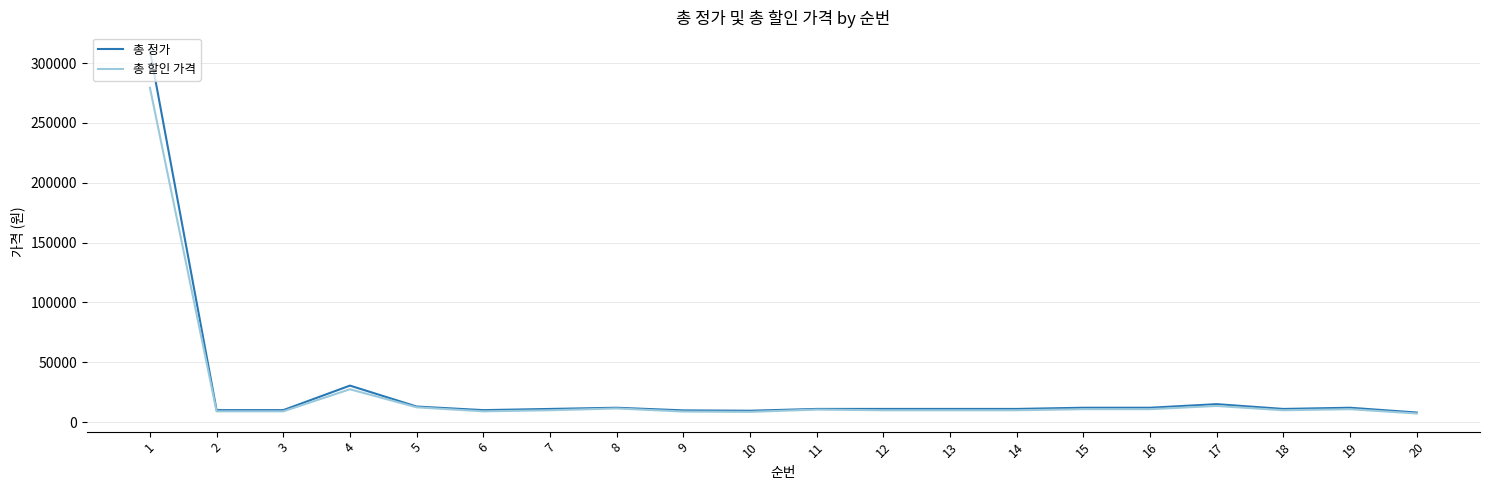

Which series changed the most between 4 and 6?

총 정가